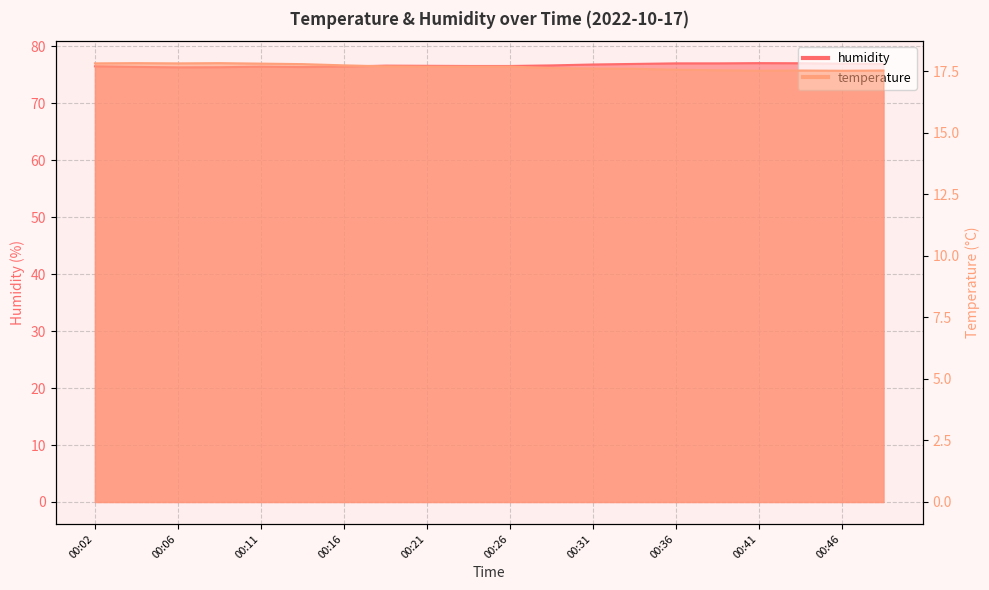

What is the highest value of the temperature series?

17.8